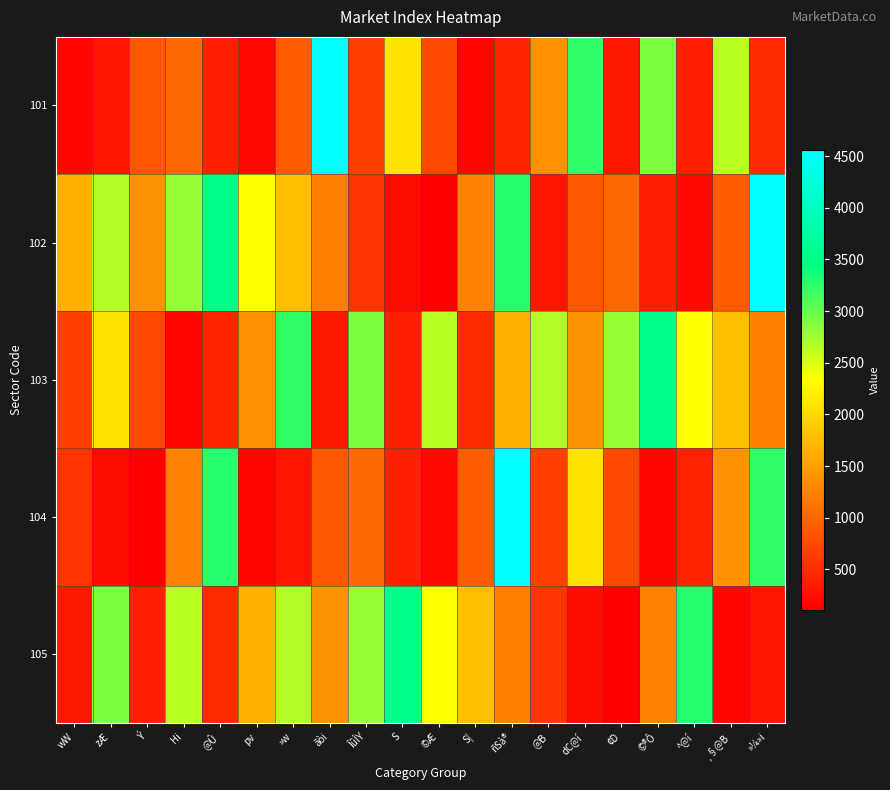

At how many categories does at least one series exceed 2975?

9